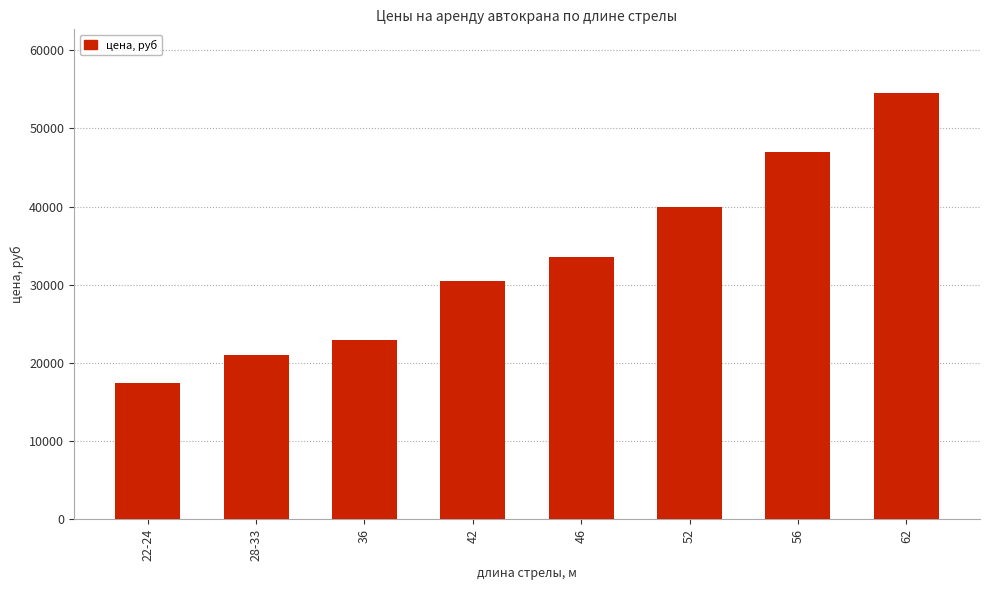

What is the value of the 2nd bar from the left?

21000